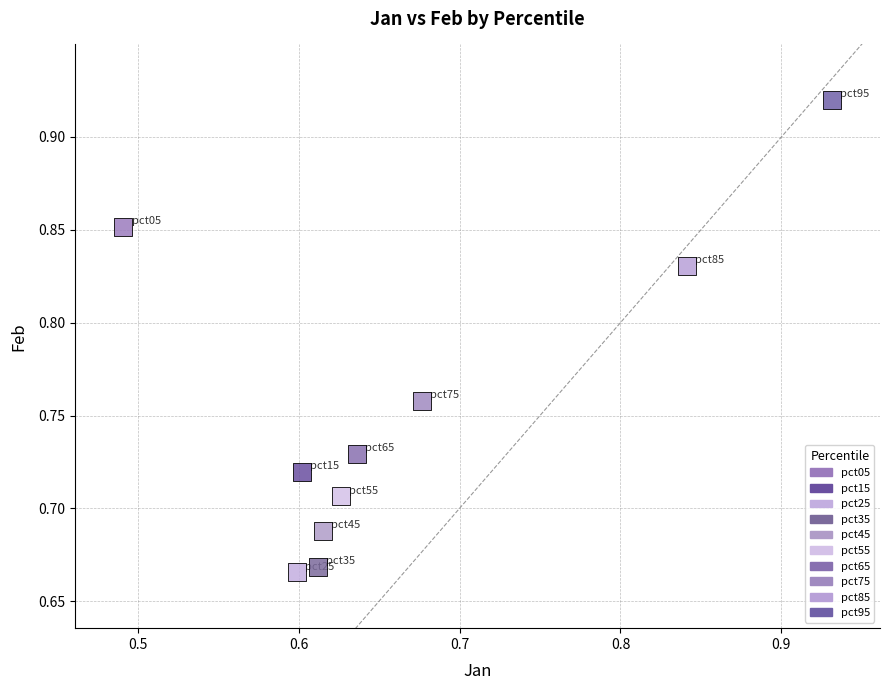

What are all the series names shown in the legend?

pct05, pct15, pct25, pct35, pct45, pct55, pct65, pct75, pct85, pct95